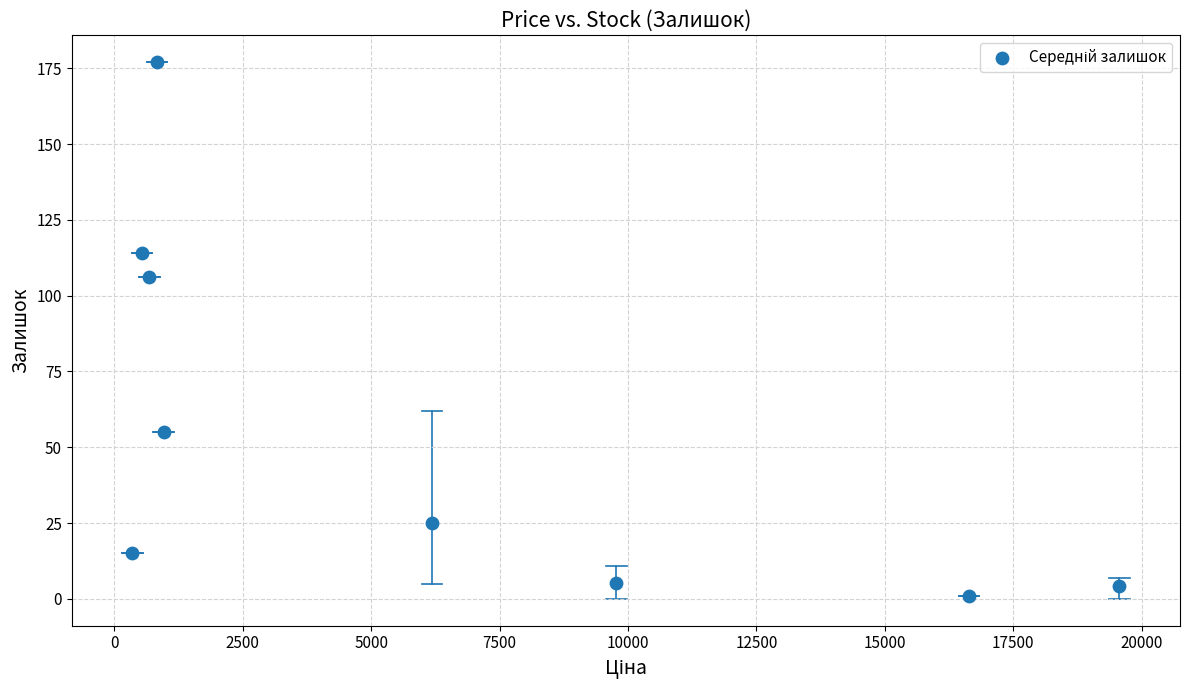

What Y value in the scatter plot is closest to 89?

106.0